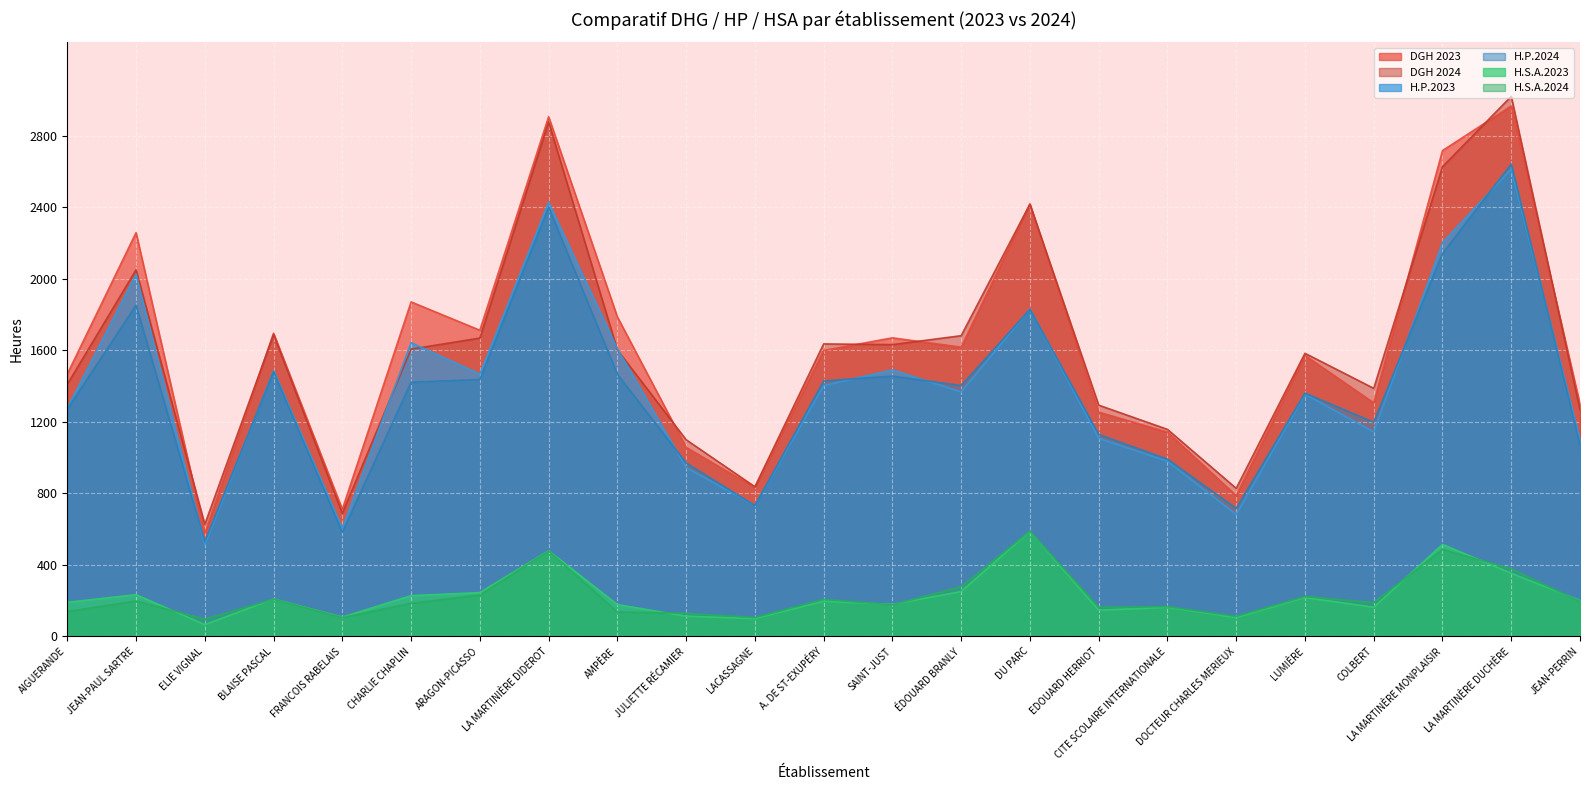

What is the spread (max minus min) of values at CITE SCOLAIRE INTERNATIONALE?

995.0